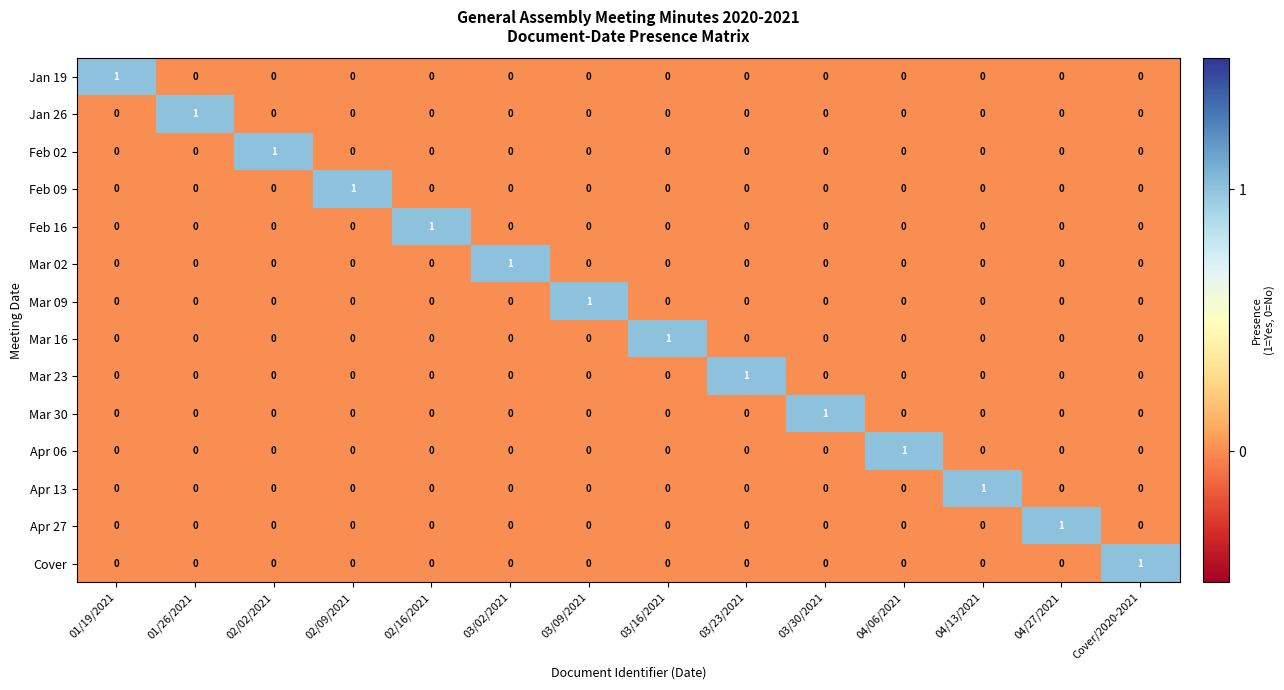

At how many categories does at least one series exceed 0?

14